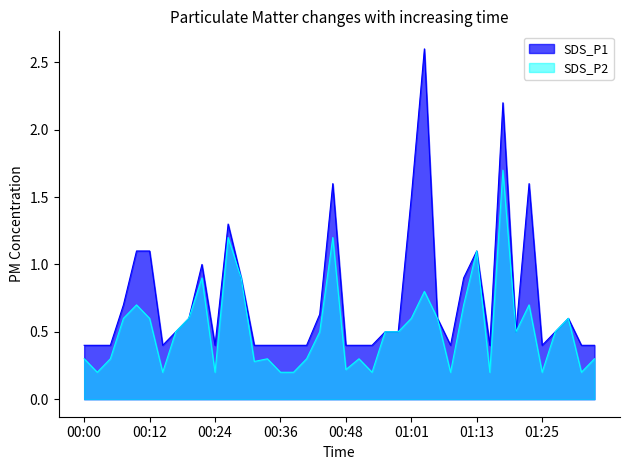

Which series has the largest total across all categories?

SDS_P1